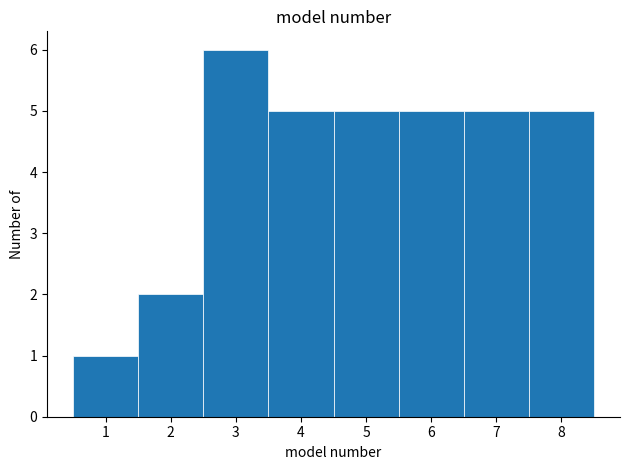

Reading left to right, list every bar in this chart as the range it spans on the x-axis followed by its height. The values are not printed on the chart, so give them approximately, as read against the axis.

0.5 to 1.5: 1
1.5 to 2.5: 2
2.5 to 3.5: 6
3.5 to 4.5: 5
4.5 to 5.5: 5
5.5 to 6.5: 5
6.5 to 7.5: 5
7.5 to 8.5: 5